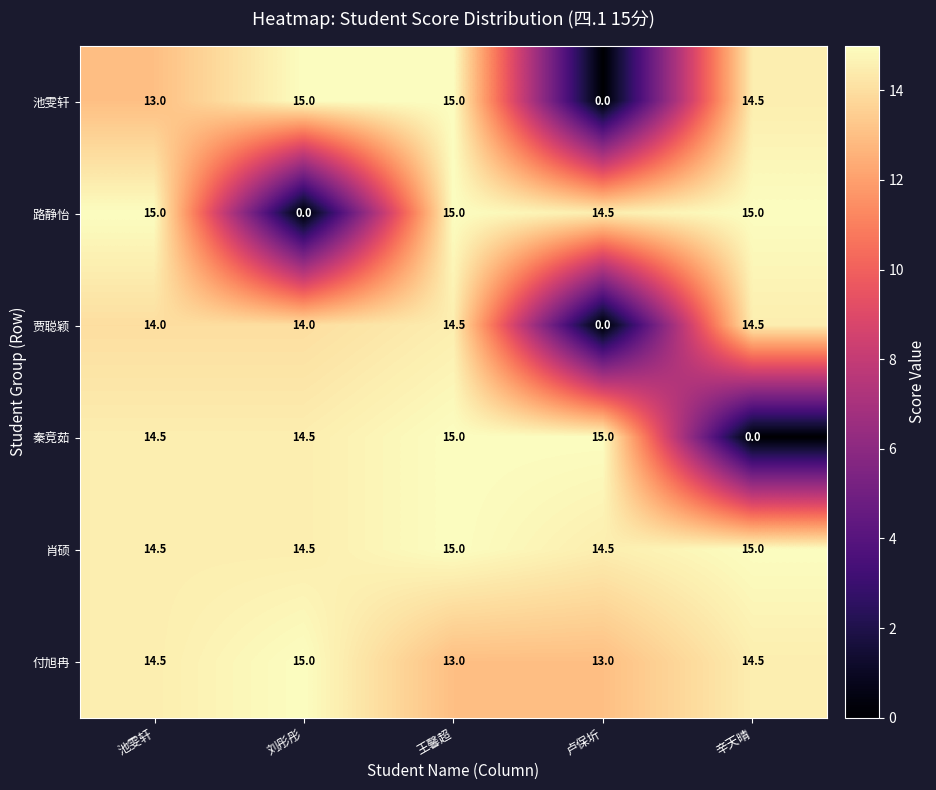

What is the difference between the maximum and second lowest values in the 贾聪颖 series?

0.5